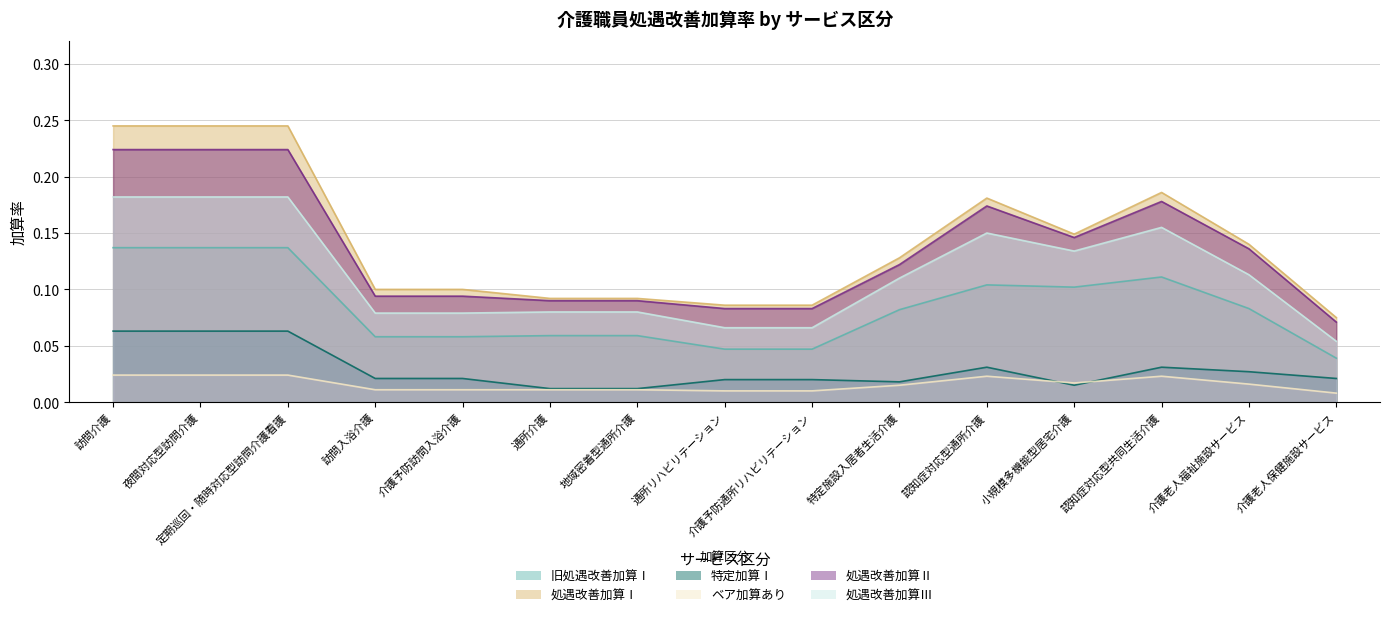

What are all the series names shown in the legend?

旧処遇改善加算Ⅰ, 処遇改善加算Ⅰ, 特定加算Ⅰ, ベア加算あり, 処遇改善加算Ⅱ, 処遇改善加算Ⅲ